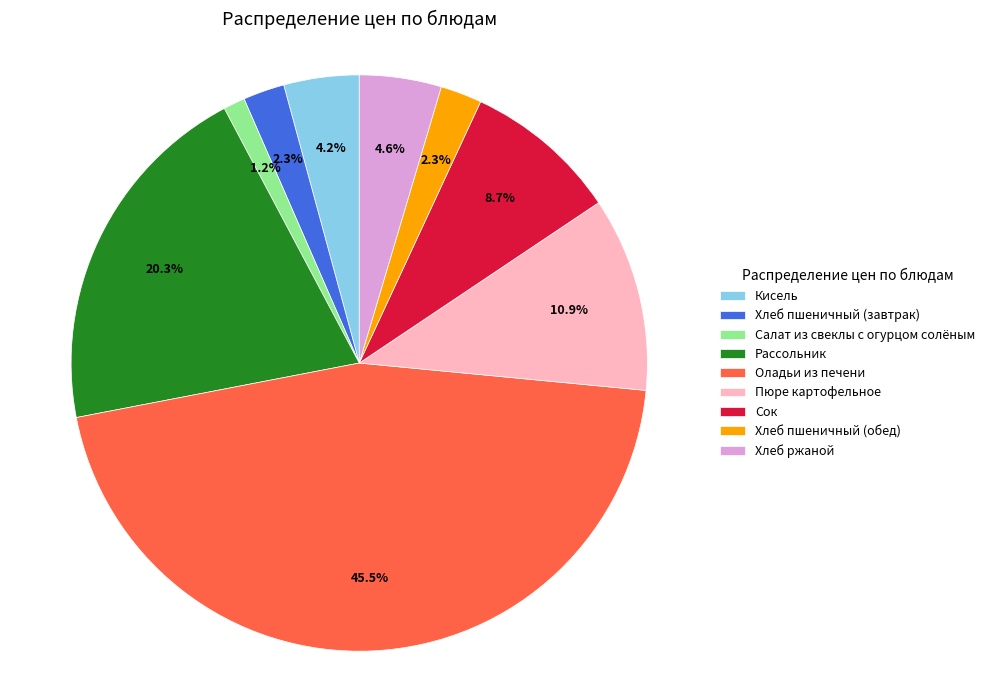

The Хлеб пшеничный (обед) slice represents 2% of the pie. True or false?

True